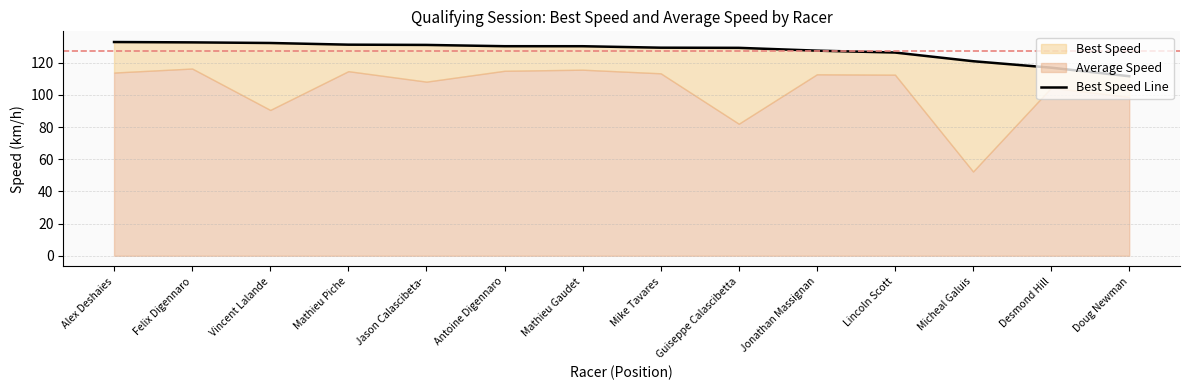

Reading right to left, extract all data points from this chart.

111.7	117.0	121.0	126.4	127.6	129.3	129.4	130.3	130.3	131.1	131.3	132.3	132.7	132.9